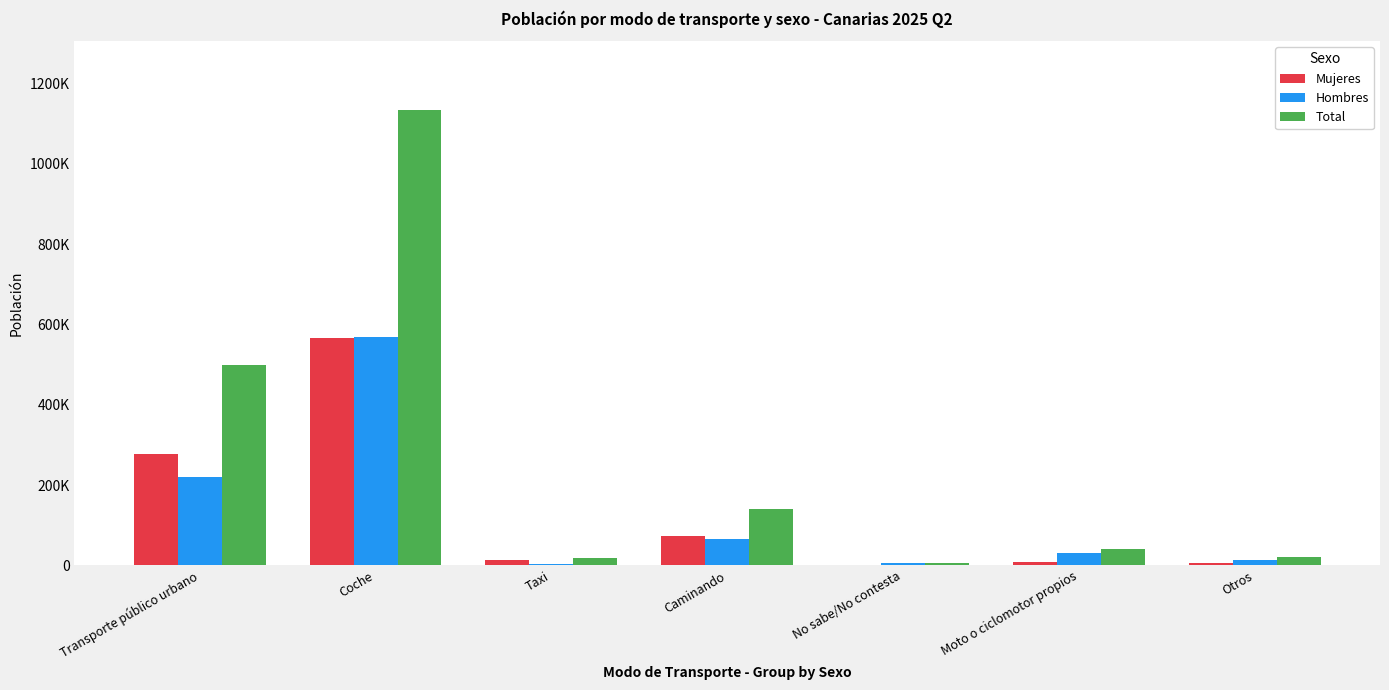

Are the bars grouped side by side (vs. stacked)?

Yes